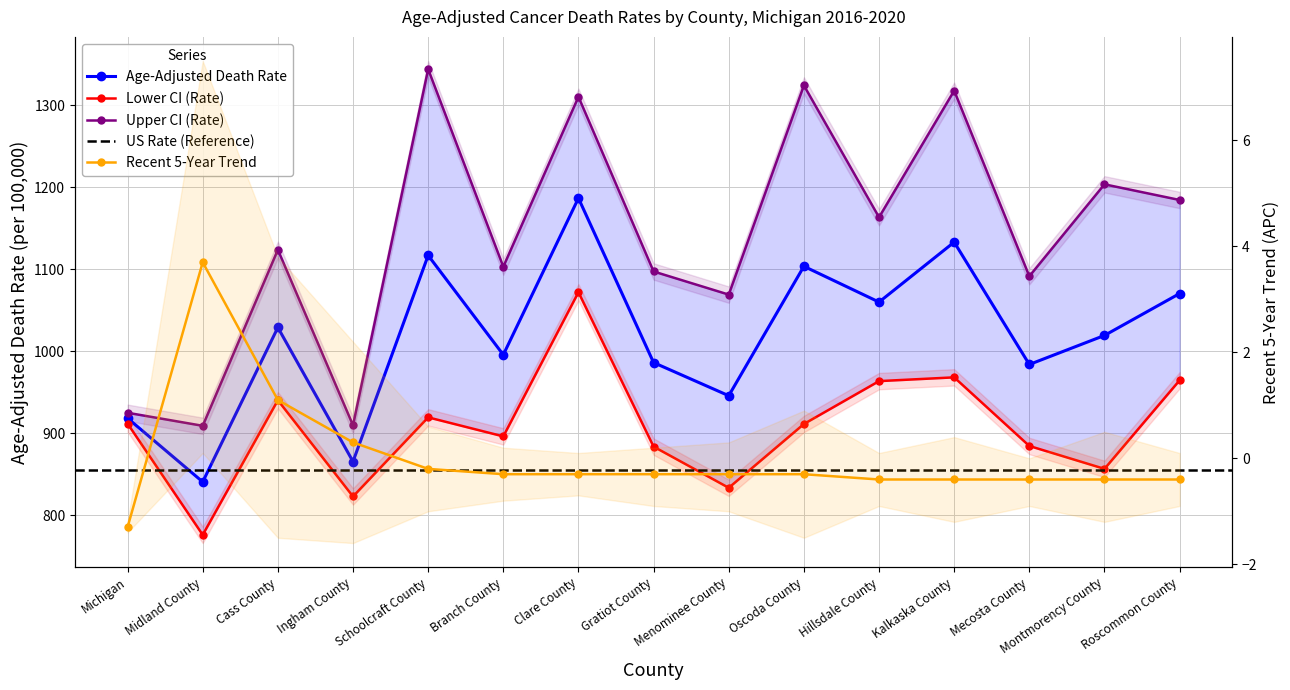

What is the approximate value of Recent 5-Year Trend at Midland County?

3.7